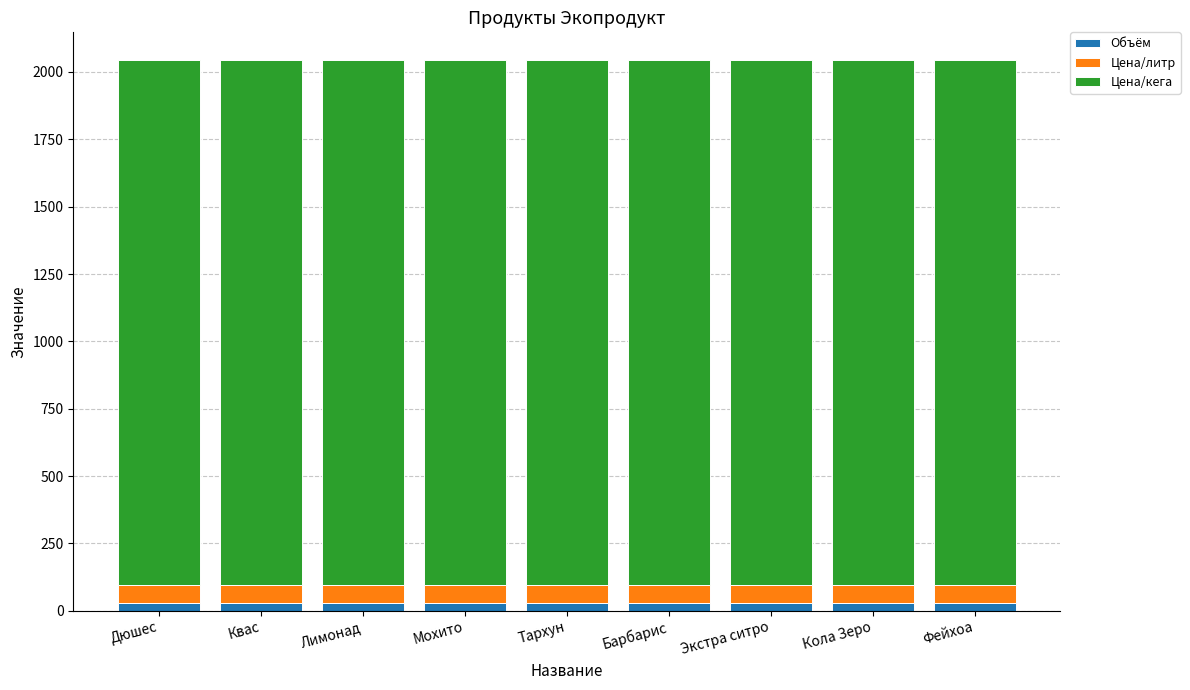

How many bars are there in total?

9